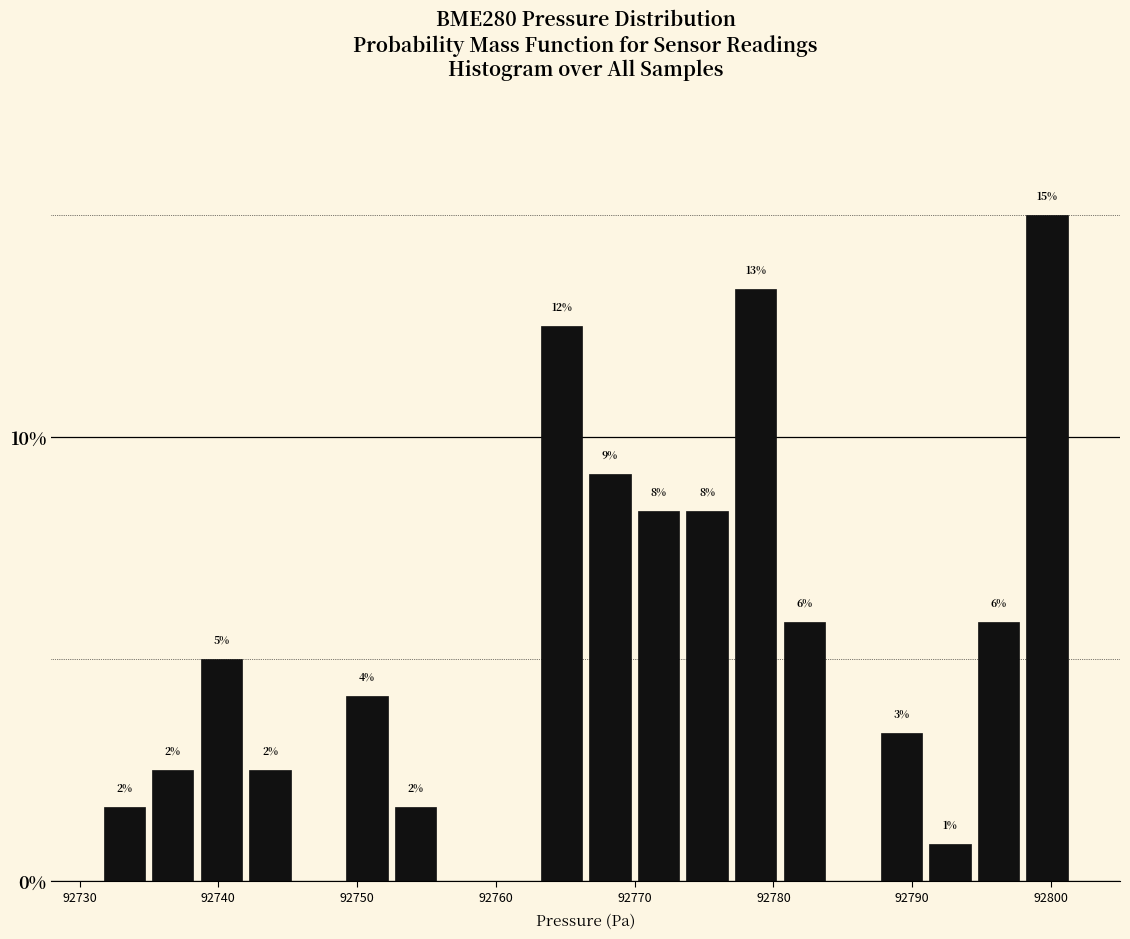

Around what value on the x-axis is the tallest bar? Give the approximate position of its centre, as read against the axis.

92800